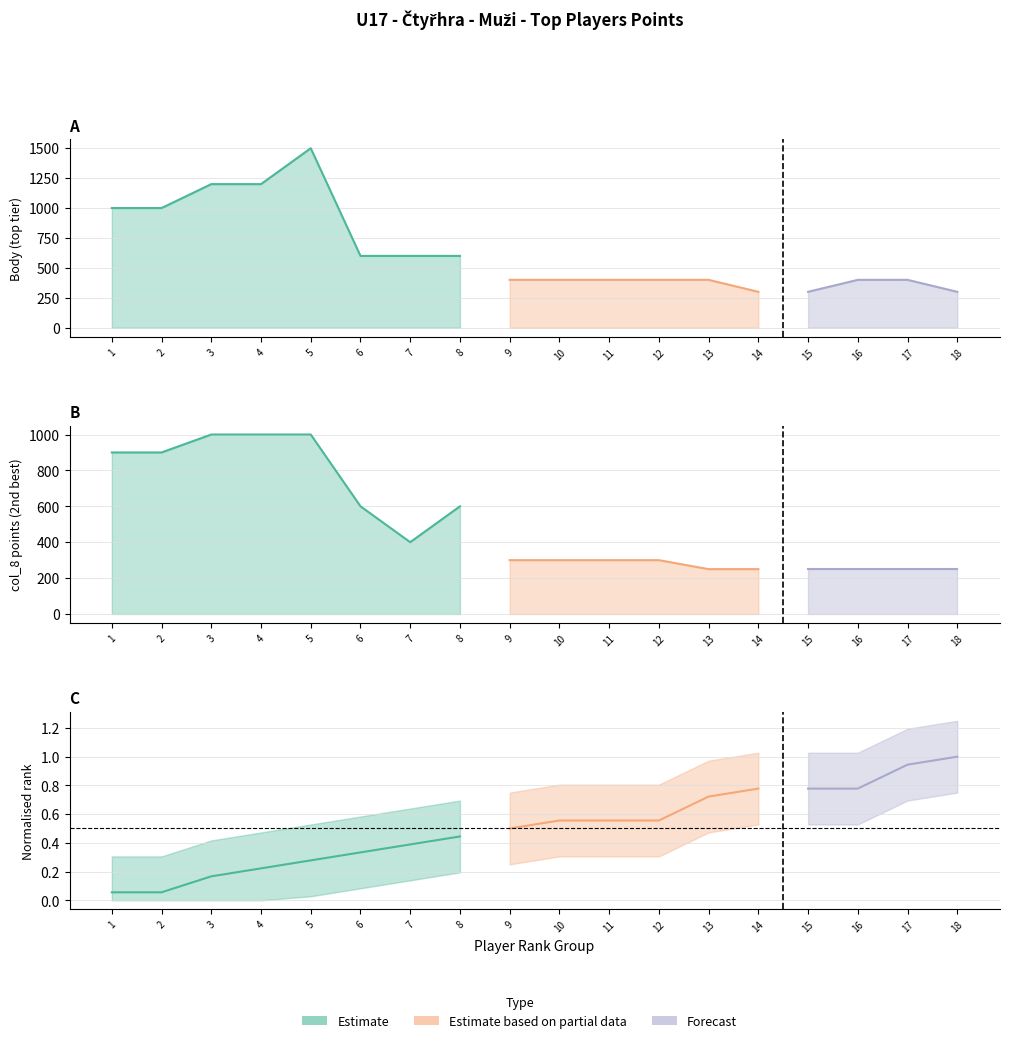

At which label is Body closest to 900?

1